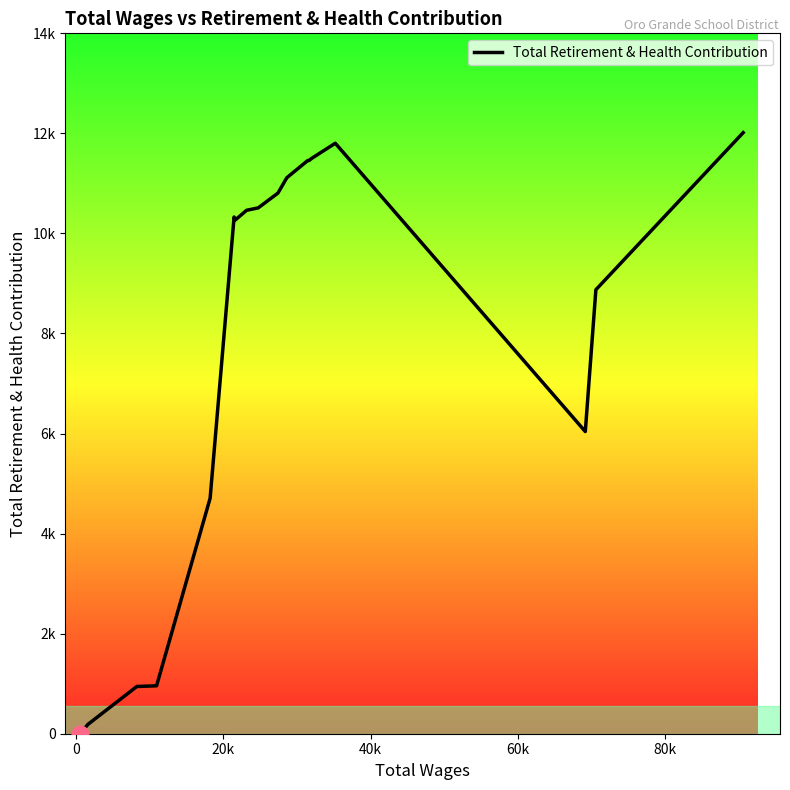

Where is the data nearest to the value 6007?

16